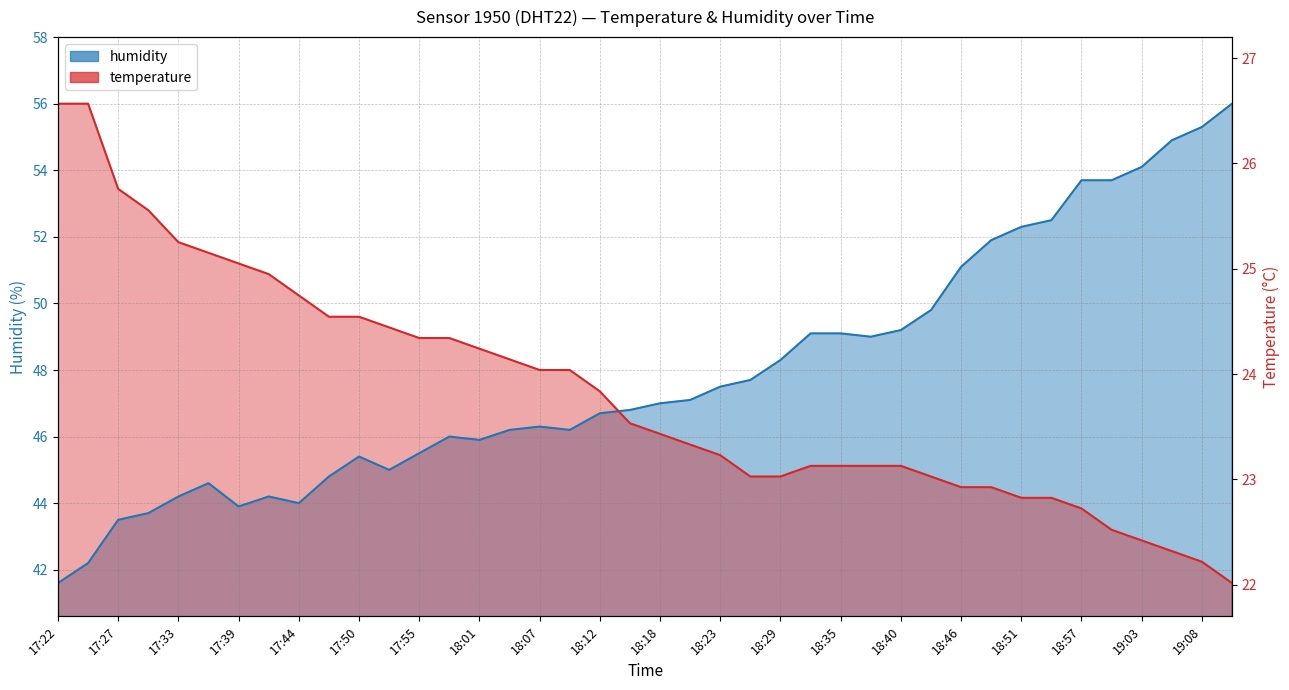

Is it true that humidity equals 51.9 at 18:49?

True